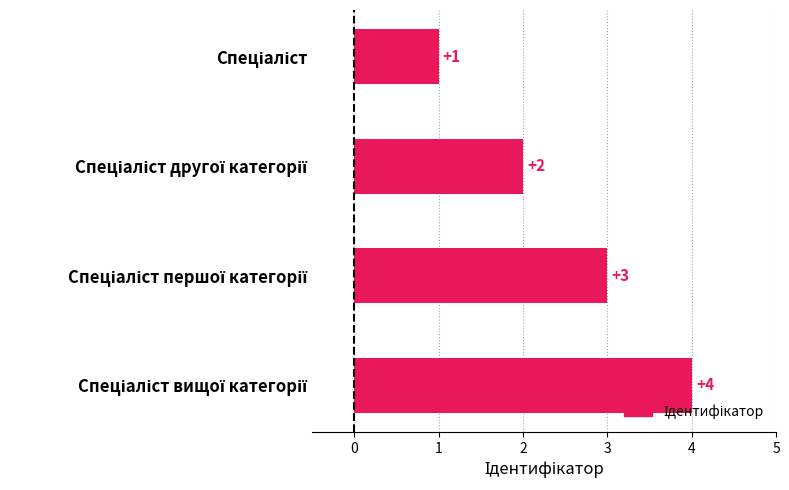

What is the value of the 1st bar from the top?

1